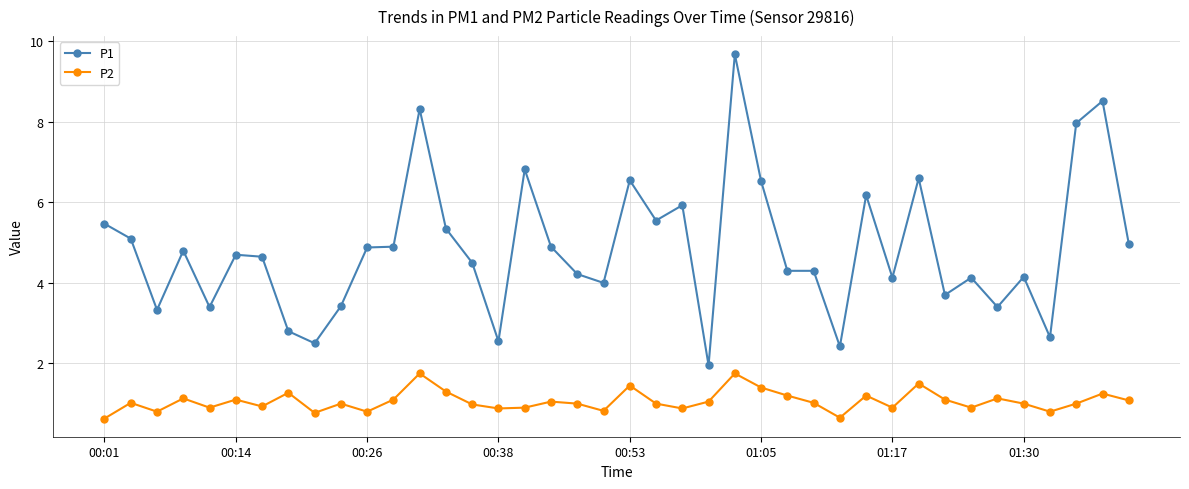

What is the value of the P1 point at the 39th from the left?

8.5